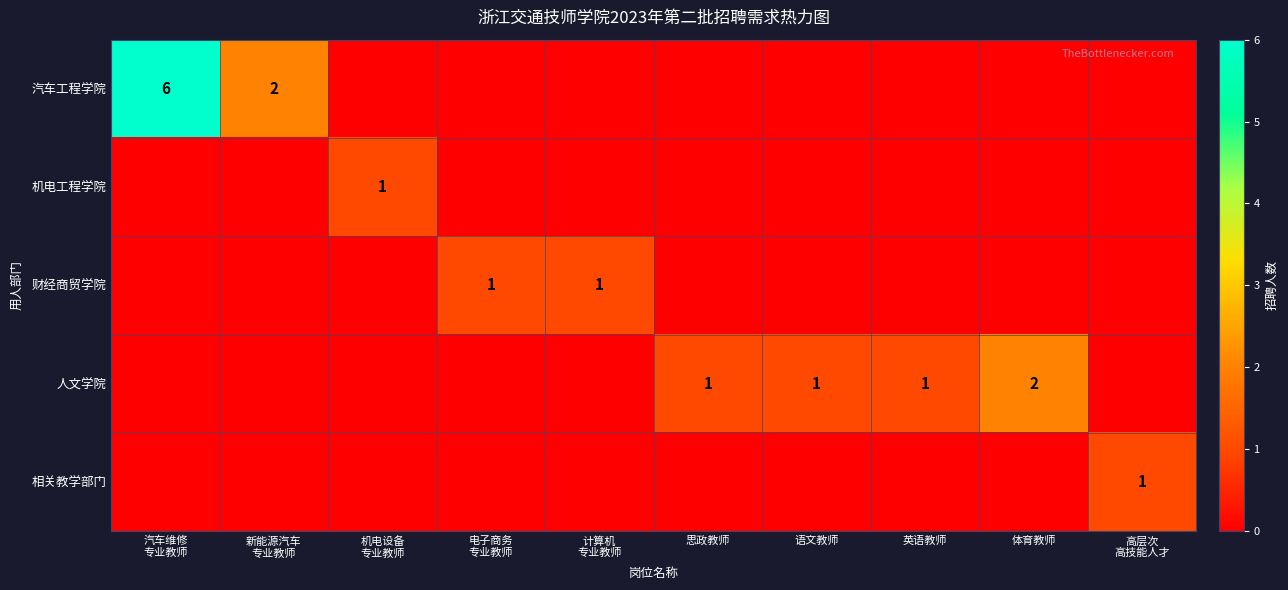

What is the sum of all 相关教学部门 values?

1